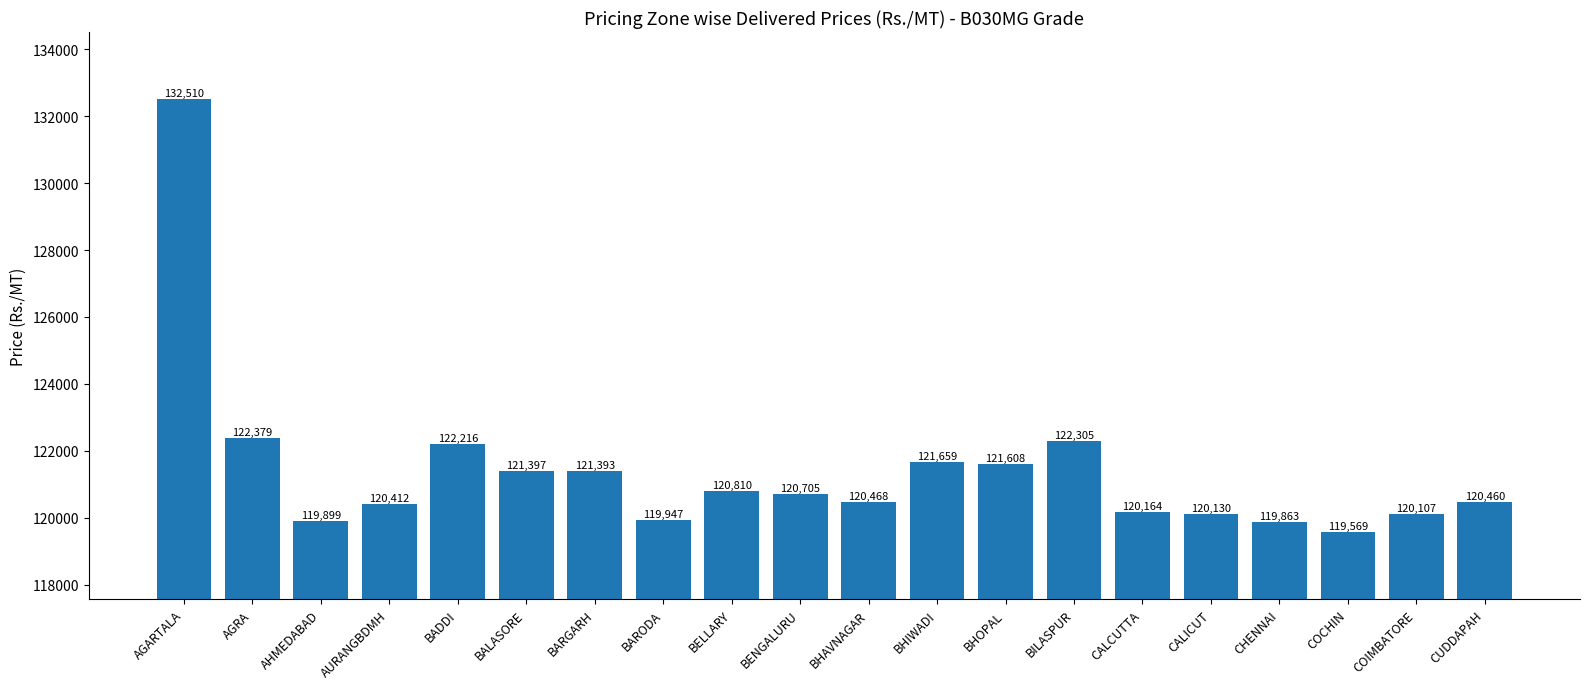

What is the average value?

121400